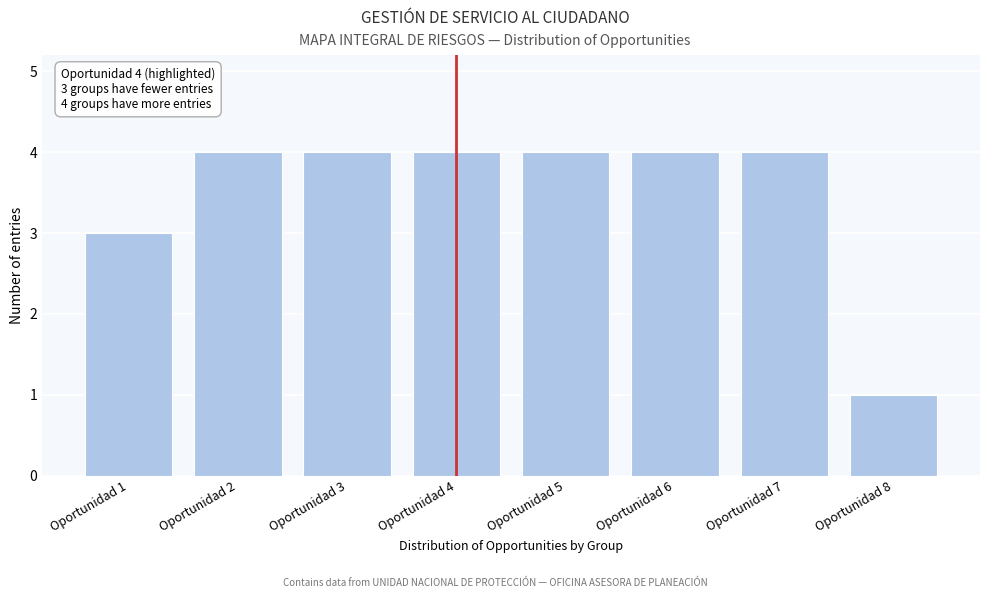

Reading left to right, transcribe all the data shown in this chart.

3	4	4	4	4	4	4	1